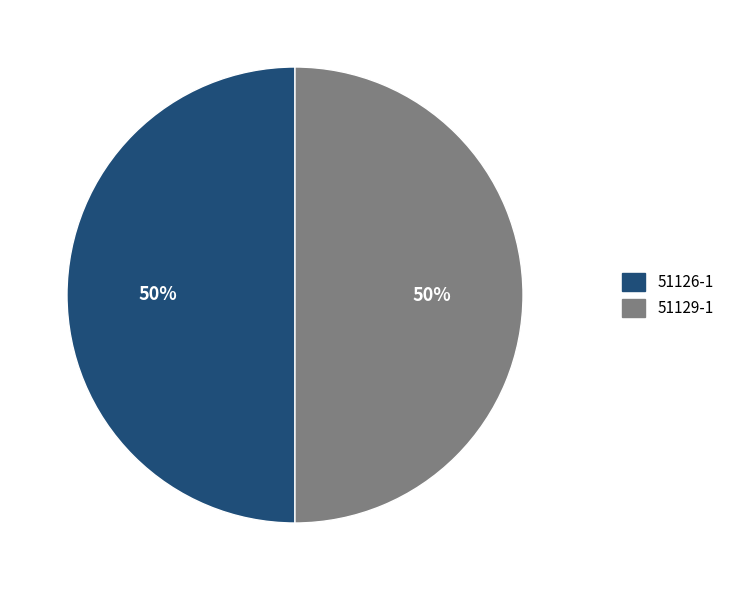

To the nearest percent, what is the average slice percentage?

50%